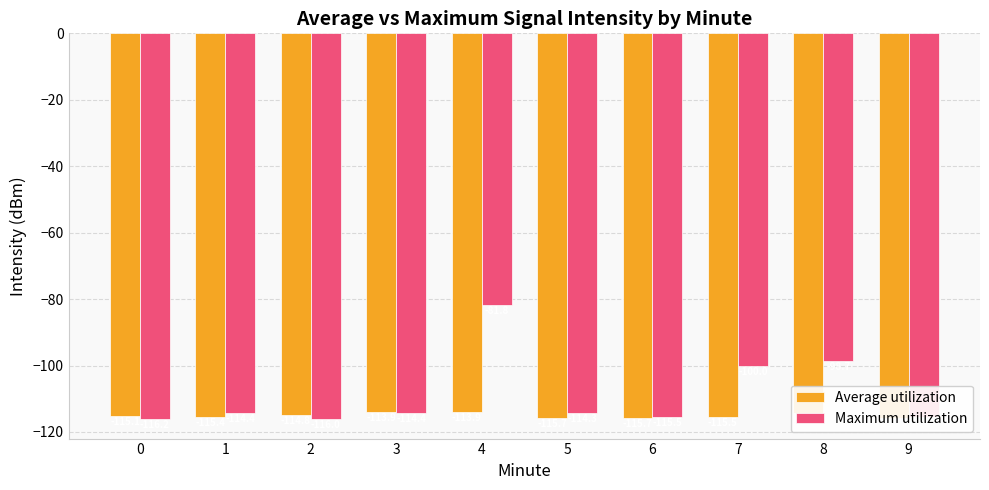

What is the value of the Maximum utilization bar at the 1st from the left?

-116.2